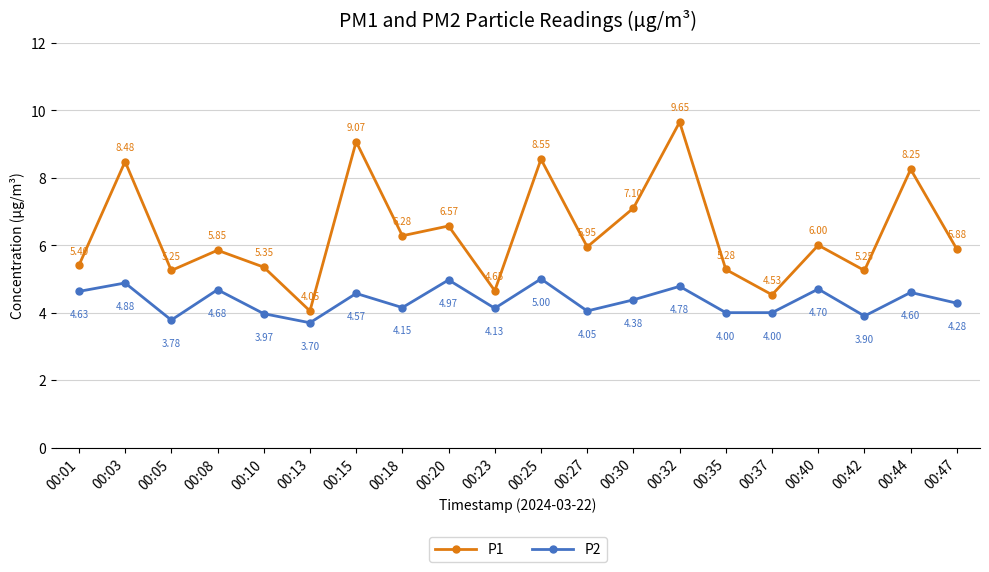

The P2 series shows 3.7 at 00:13. True or false?

True